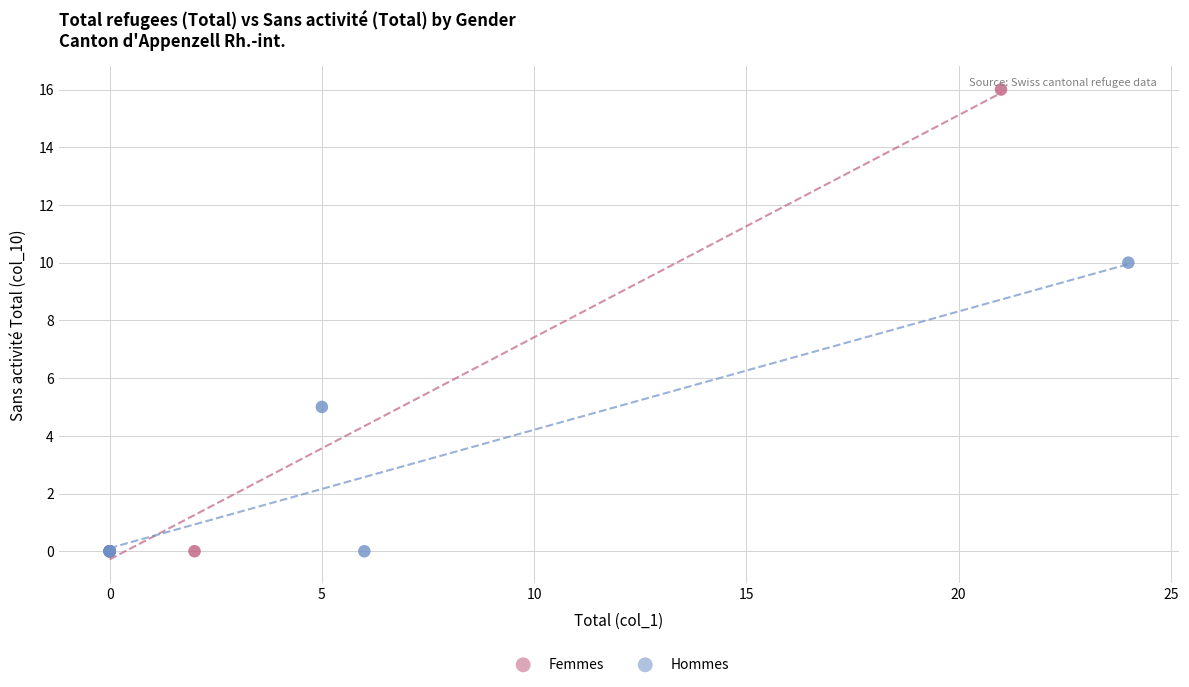

Which series reaches the maximum Y coordinate?

Femmes